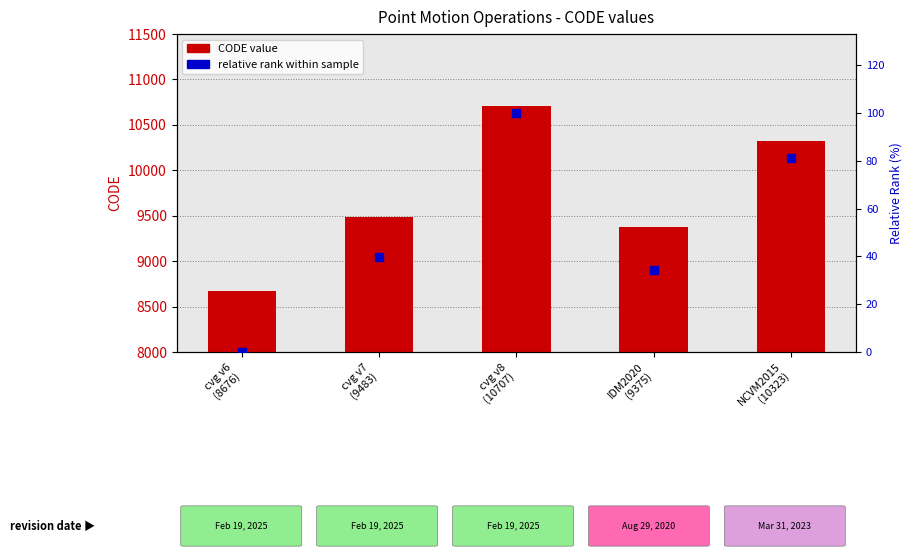

Which series contains the lowest Y value?

relative rank (0-100)